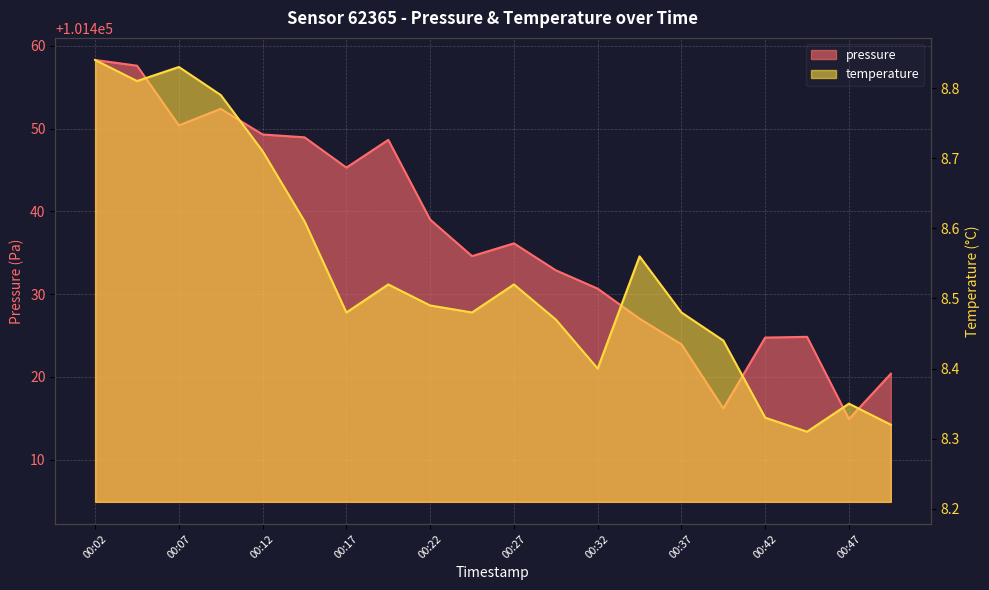

Which category has the lowest value in the pressure series?

00:47